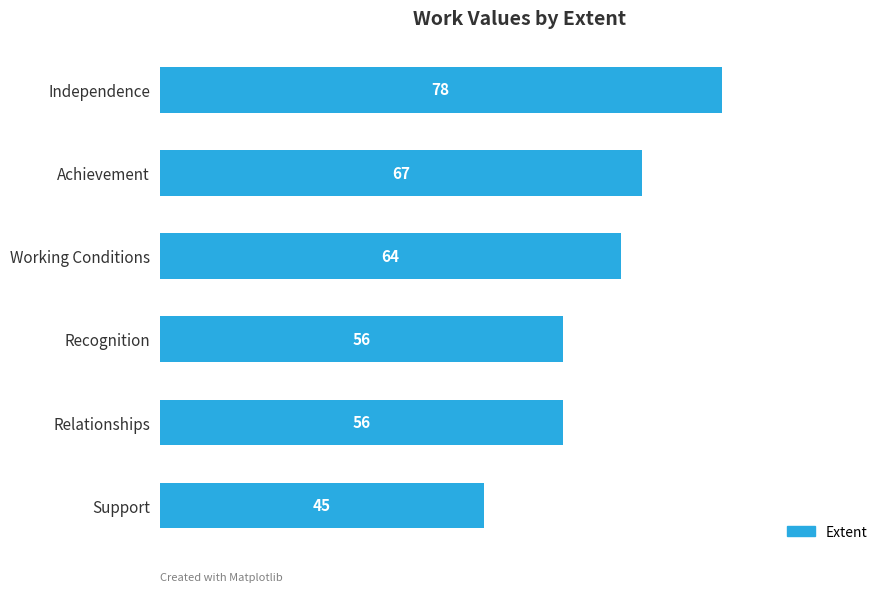

At which label is the value closest to 61?

Working Conditions